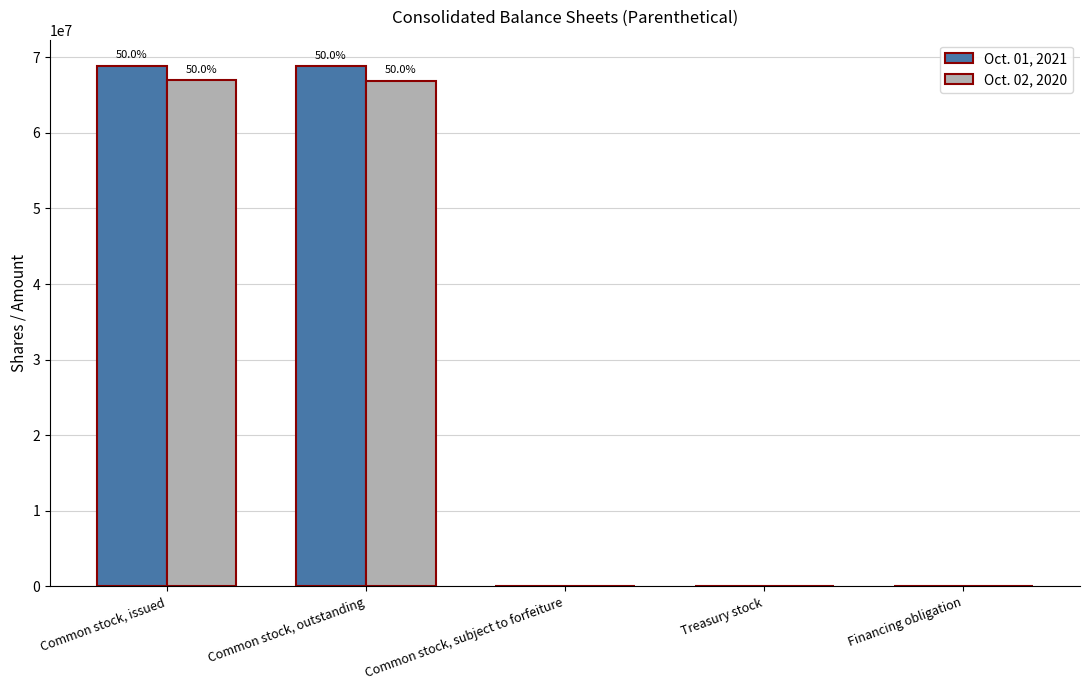

What is the greatest value displayed?

68877000